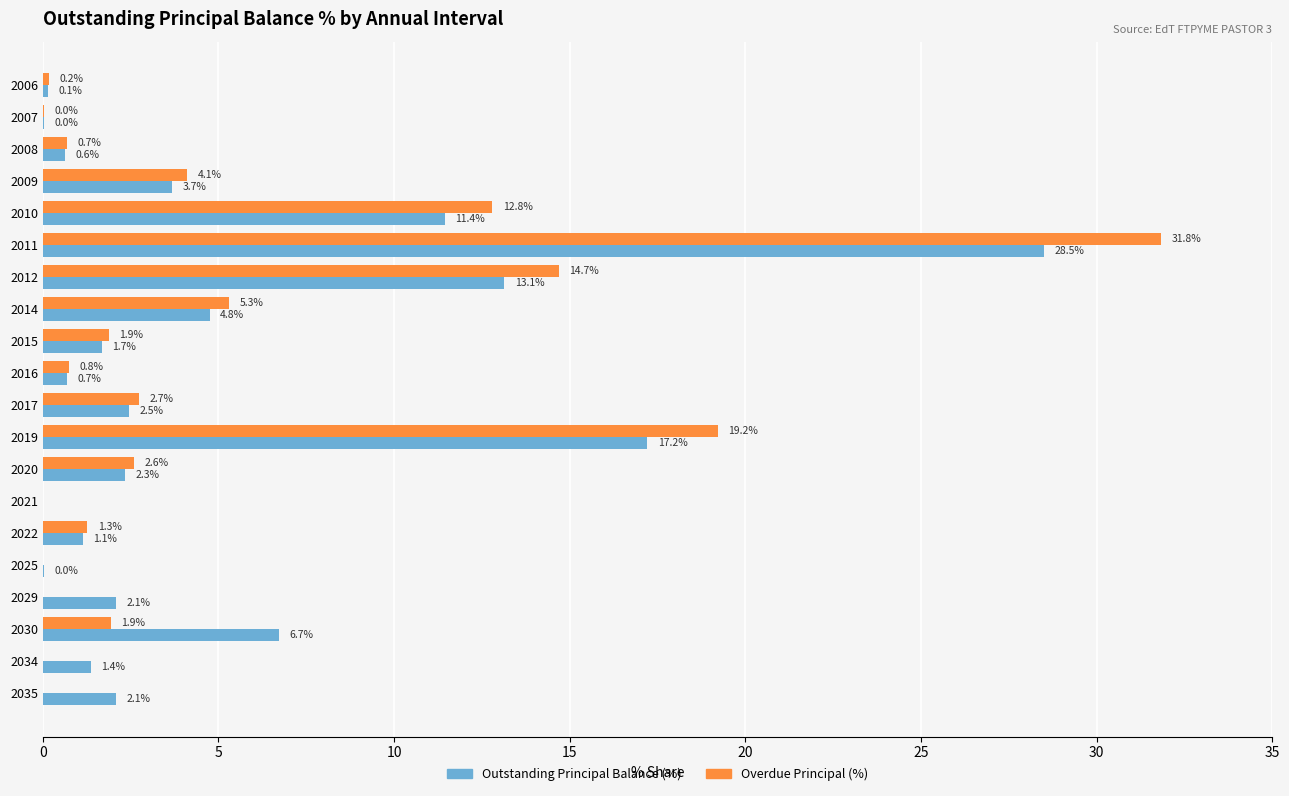

The value of Outstanding Principal Balance (%) at 2035 is 3.7. True or false?

False